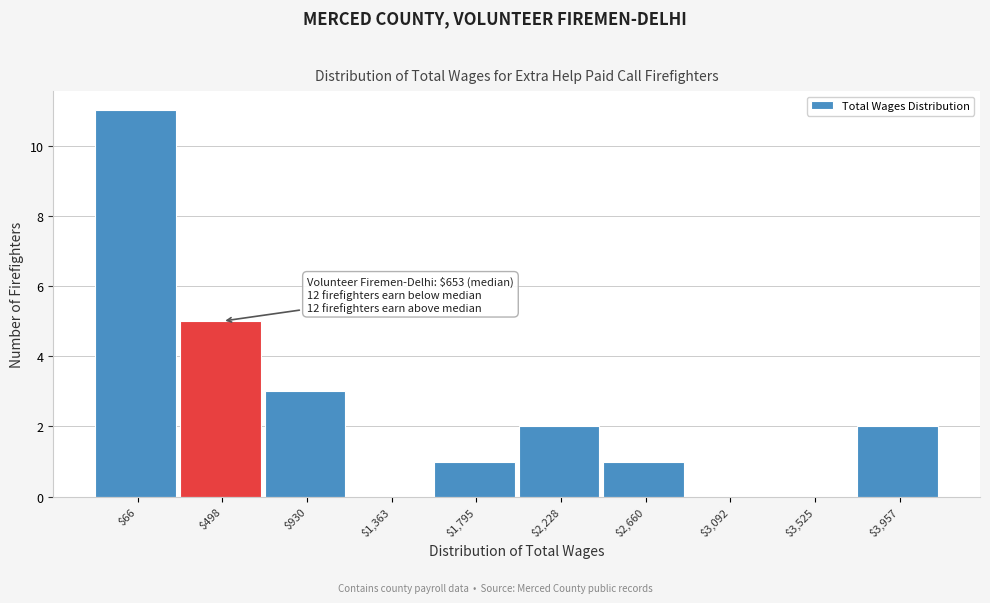

True or false: the data shows 11 at $66.

True